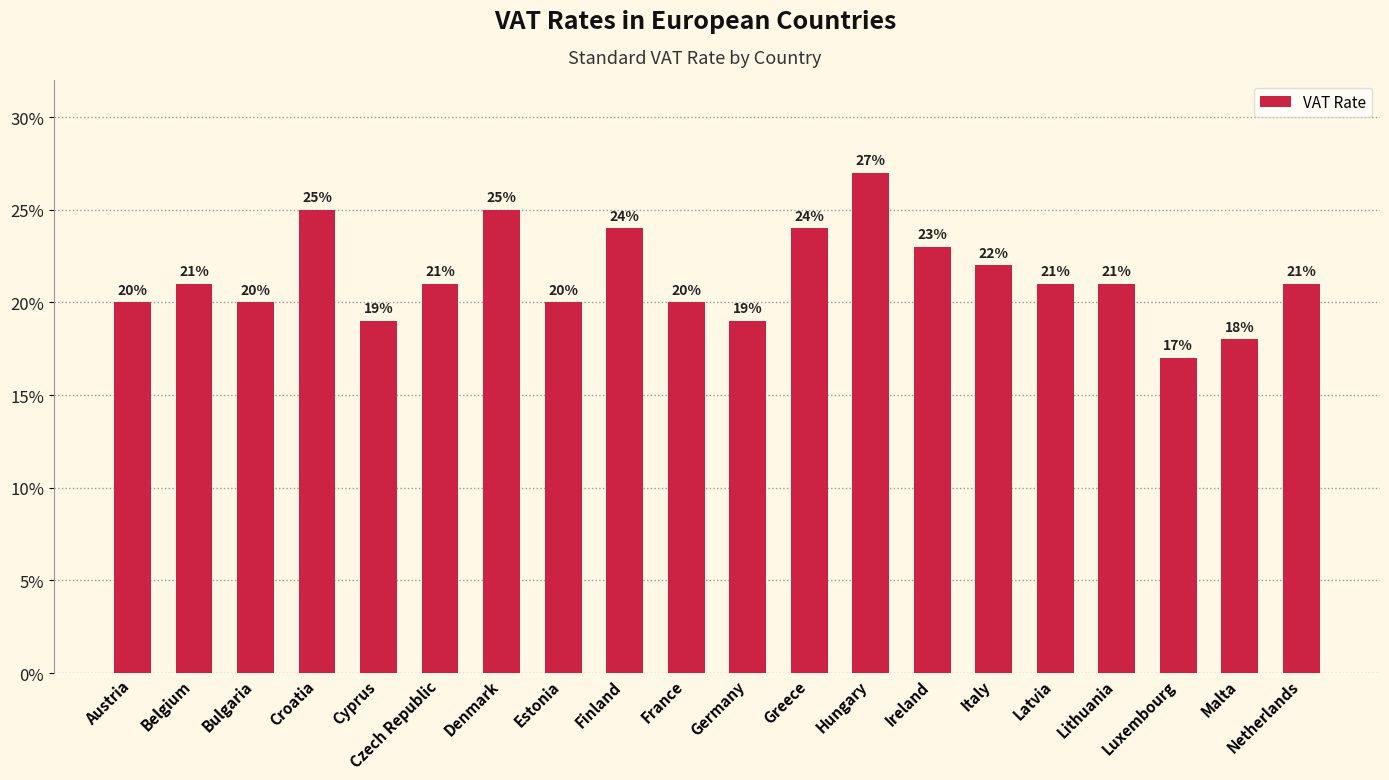

What value does the data have at Estonia?

20